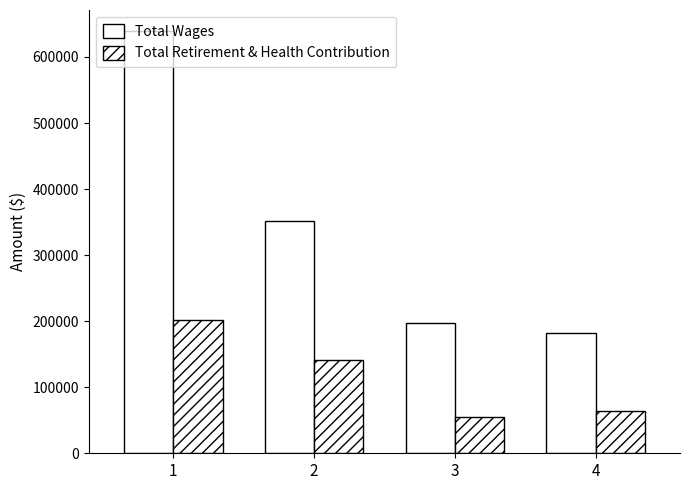

How many categories are shown in the chart?

4